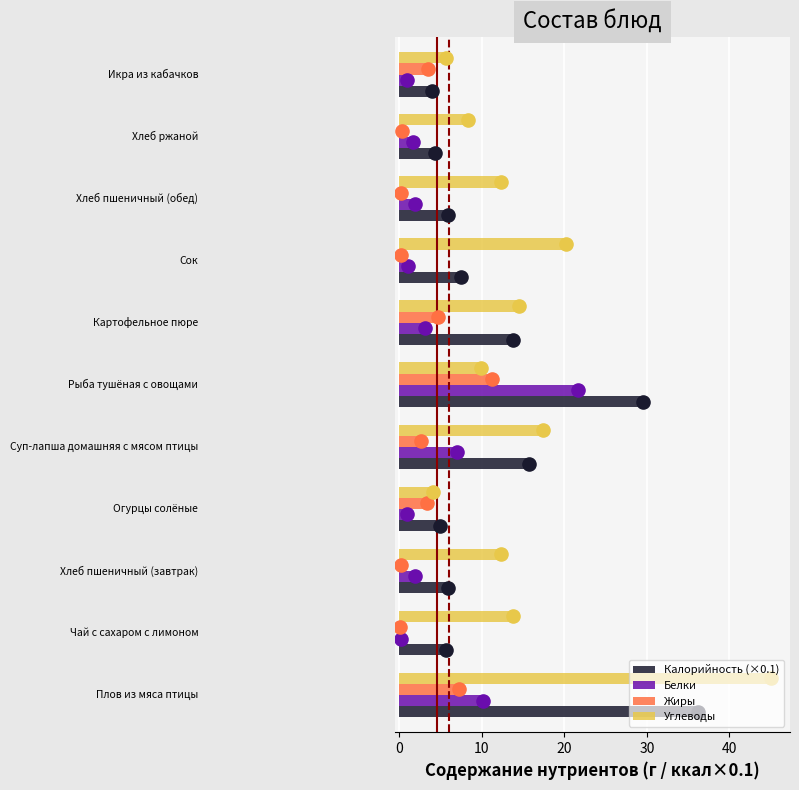

Which series reaches the maximum Y coordinate?

Углеводы